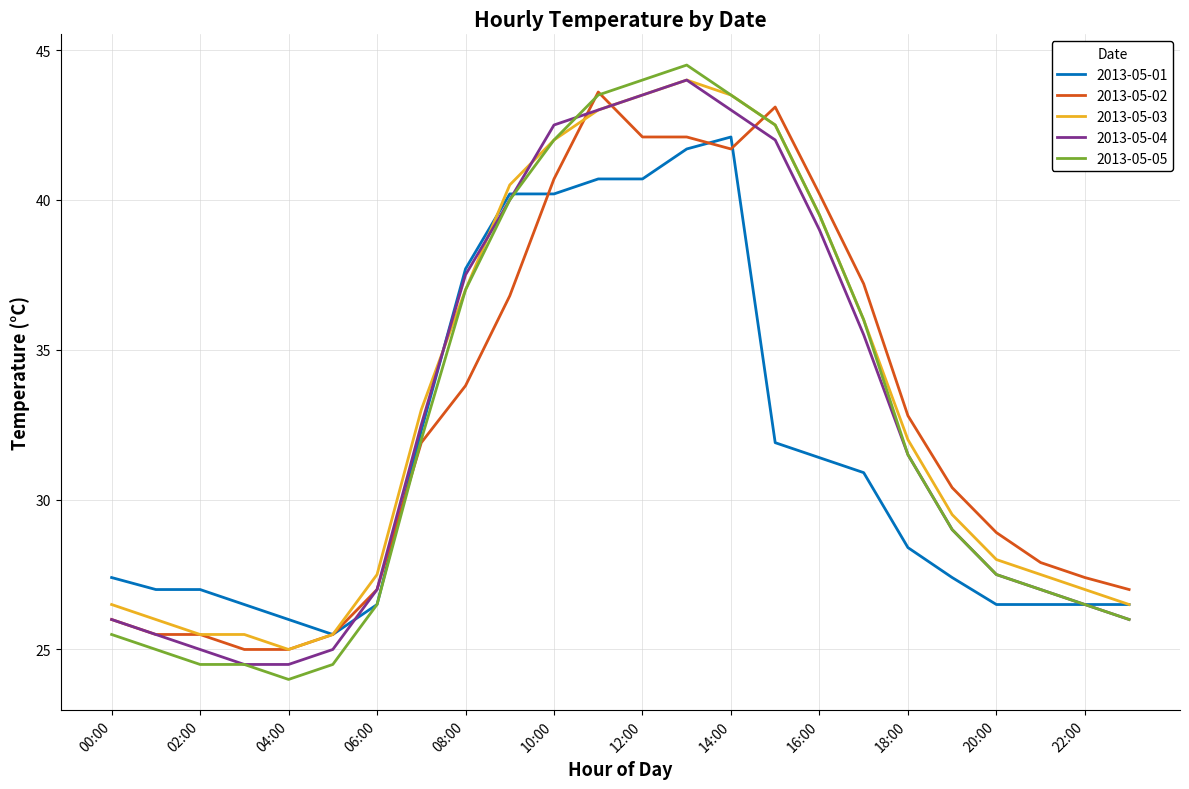

Which series has the largest range (max minus min)?

2013-05-05